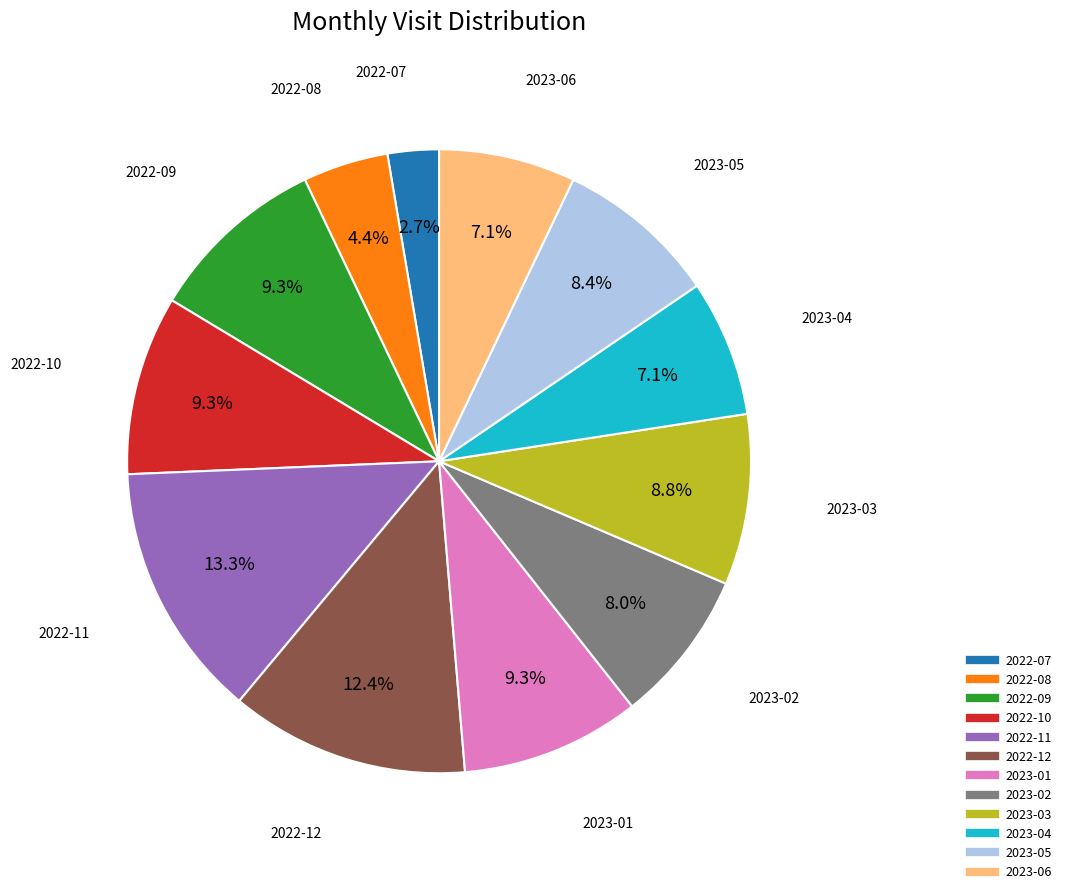

How much of the chart is everything except 2023-02?

92.0%